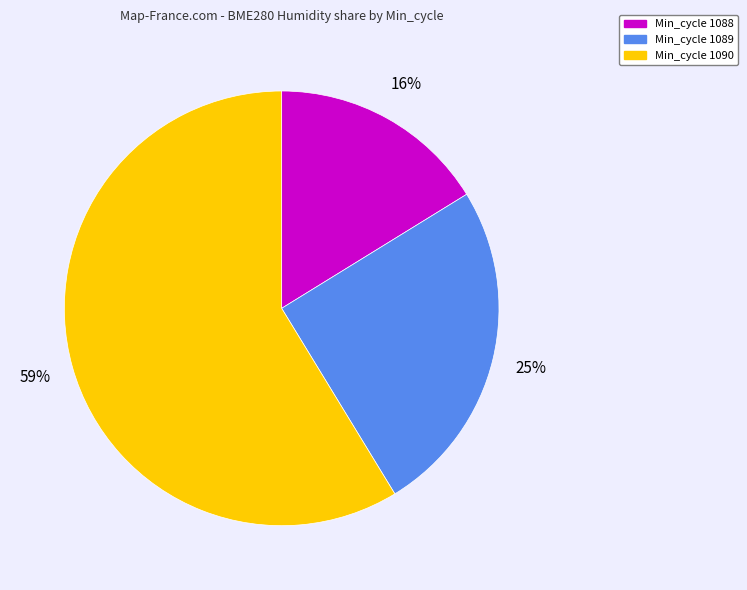

Is there any slice that represents more than half of the pie?

Yes